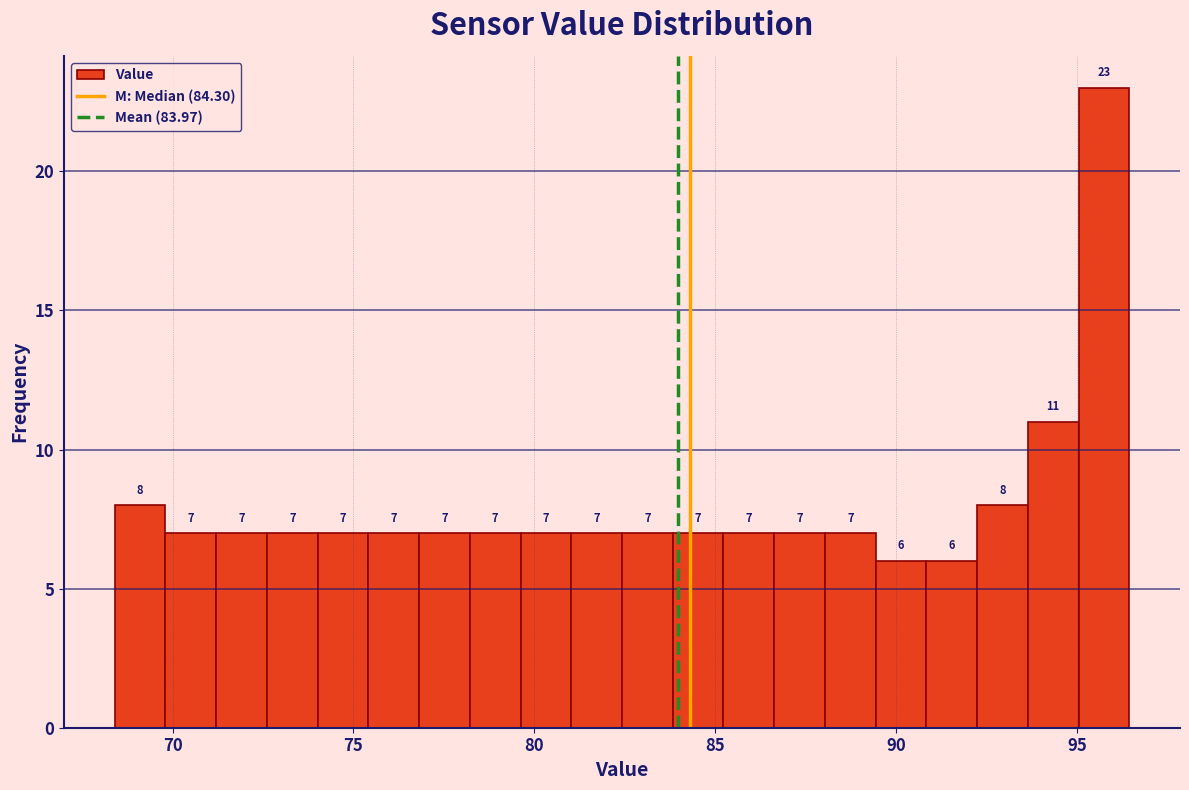

Around what value on the x-axis is the tallest bar? Give the approximate position of its centre, as read against the axis.

95.5